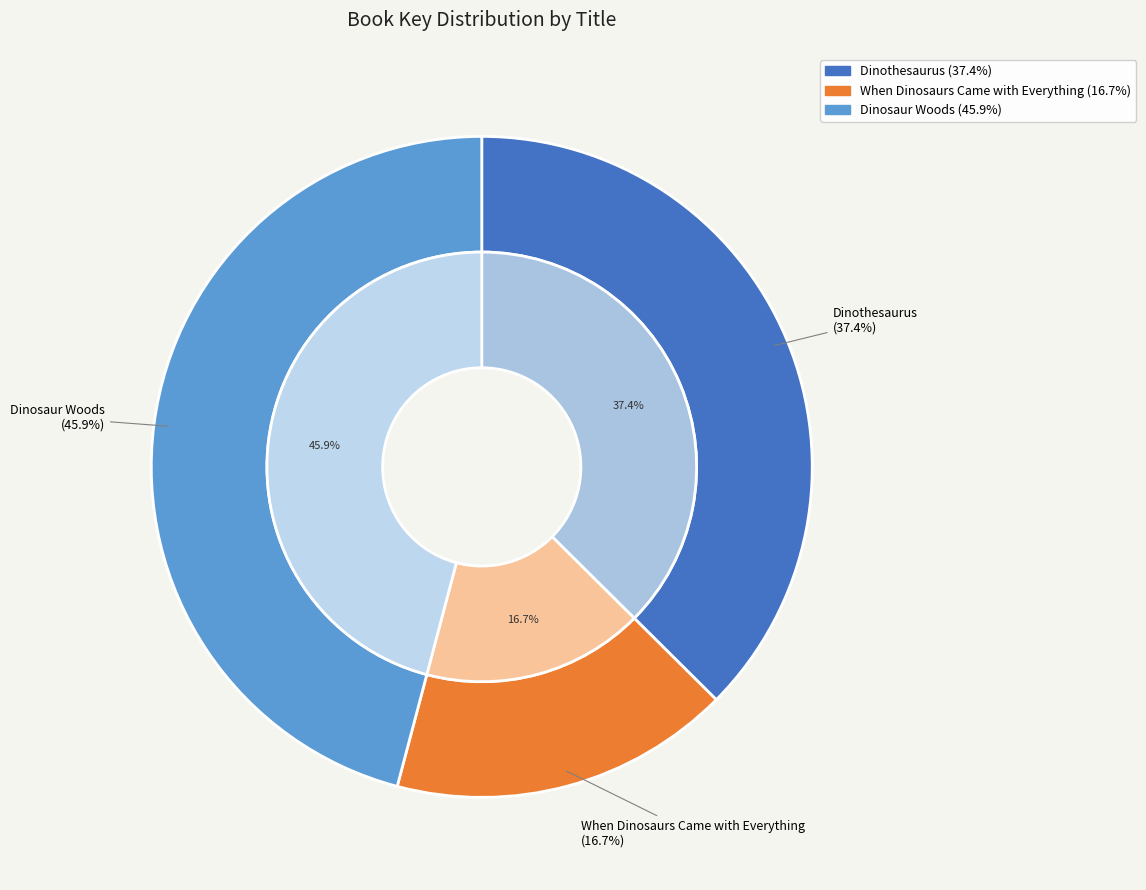

The Dinosaur Woods slice represents 46% of the pie. True or false?

True